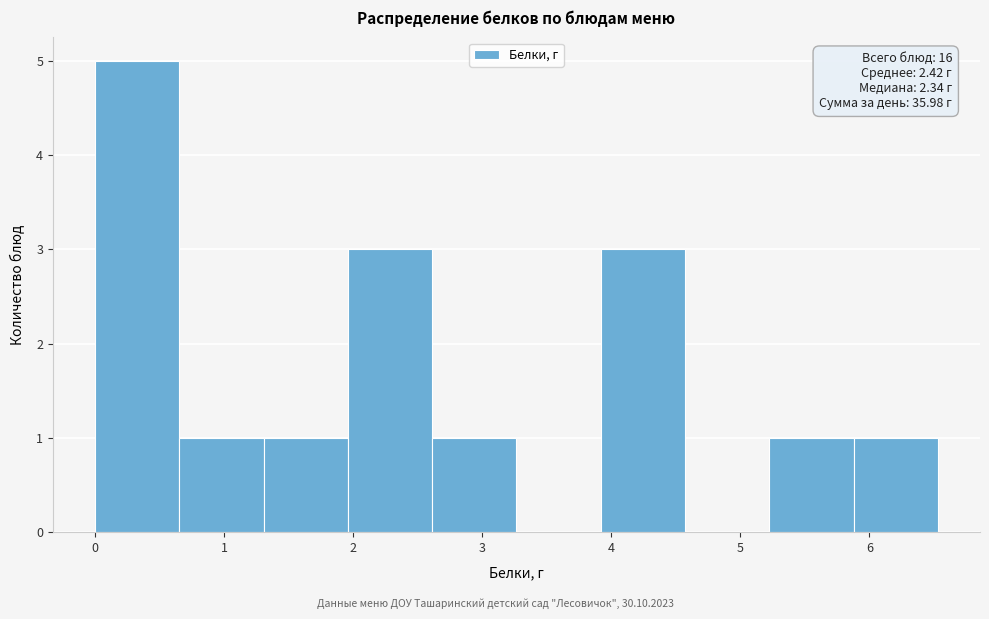

Which range on the x-axis has the tallest bar?

0.0 to 0.7